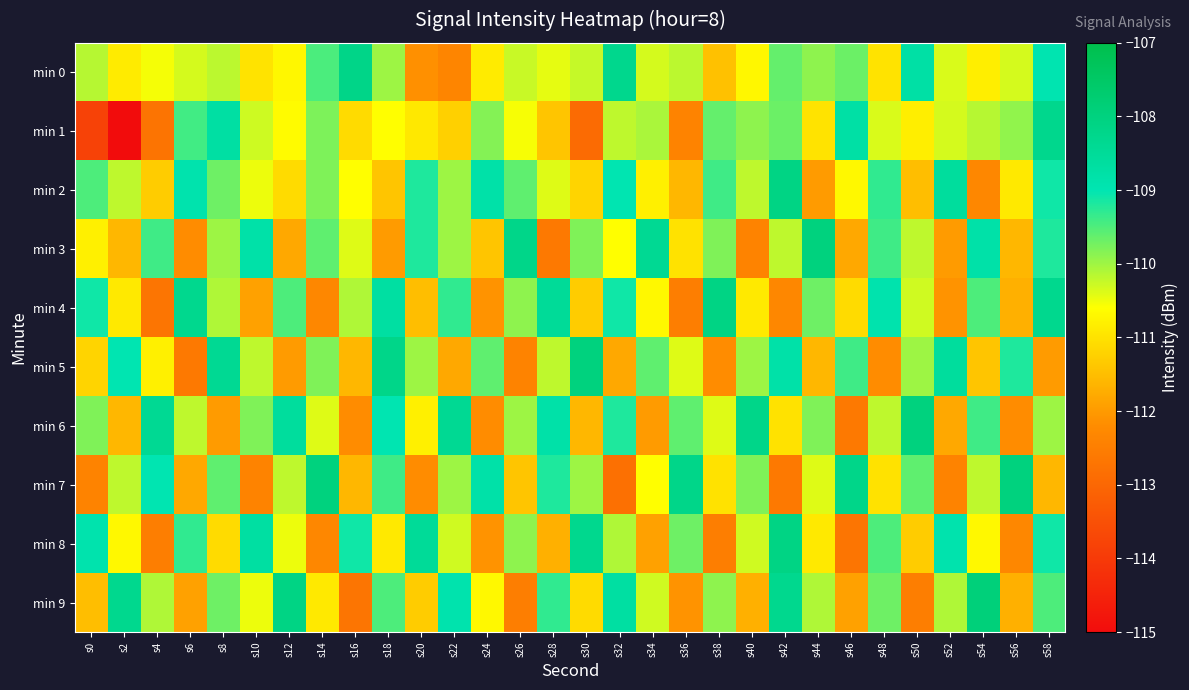

Which series has the widest spread of values?

min 1